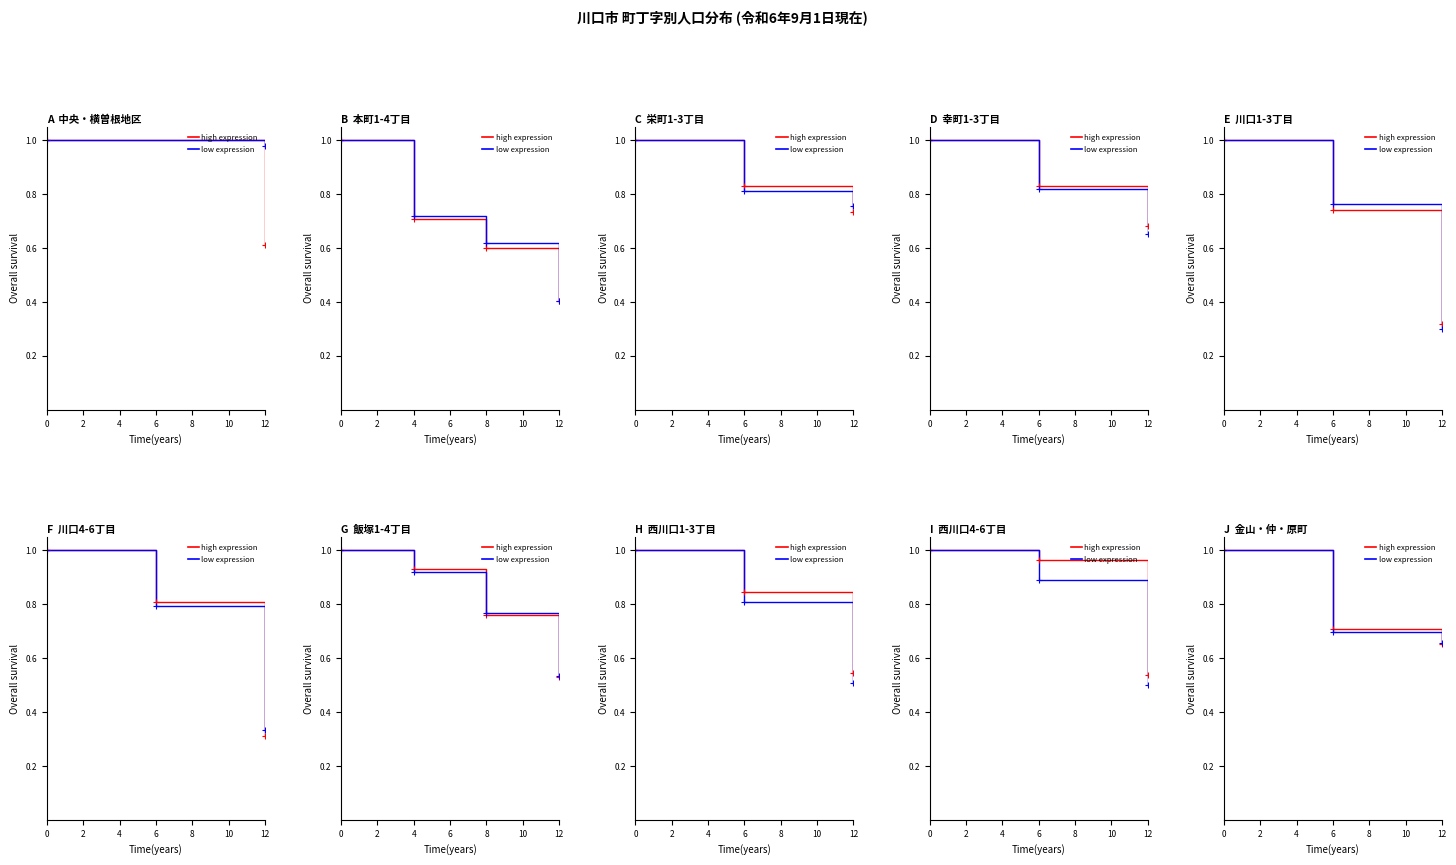

Between 12 and 6, which is larger?

6